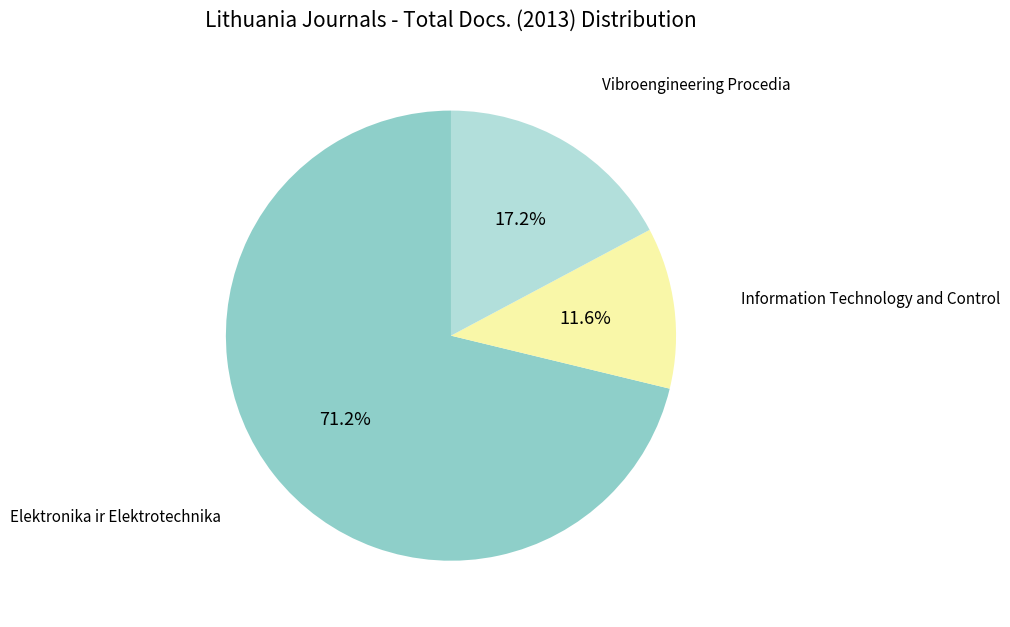

True or false: Information Technology and Control accounts for 21% of the total.

False